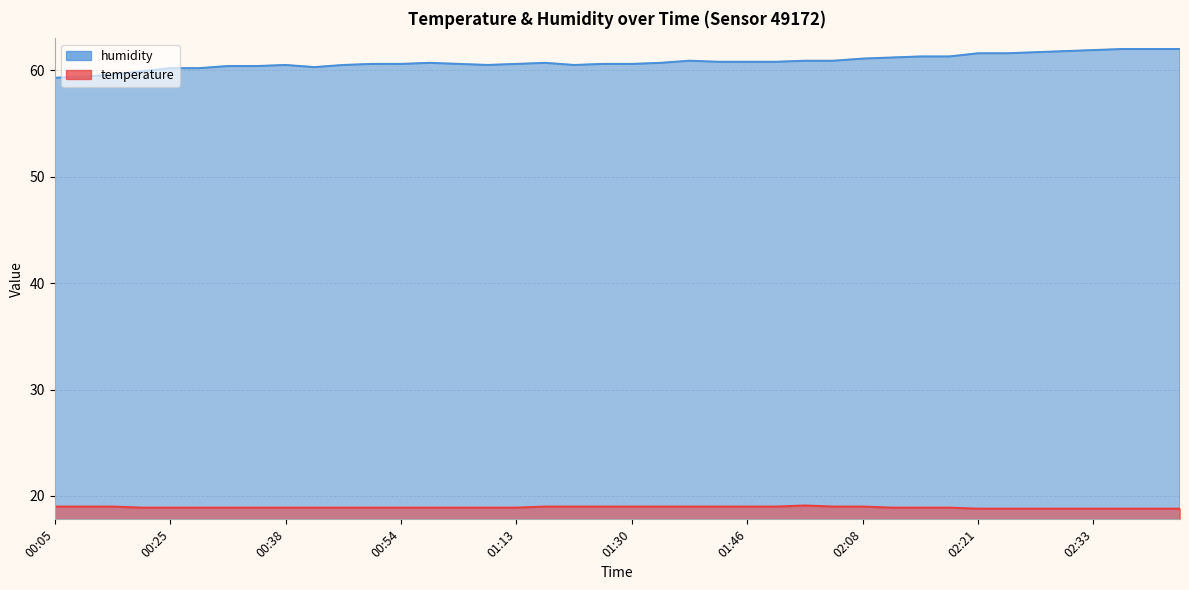

Which series has the widest spread of values?

humidity